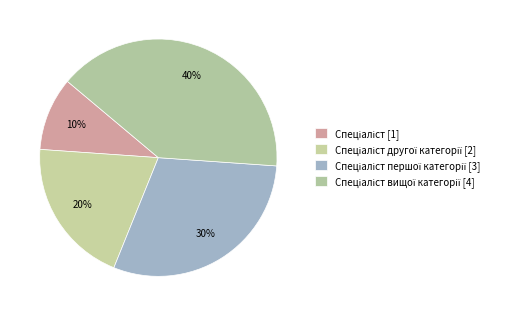

Which category has the smallest portion of the pie?

Спеціаліст